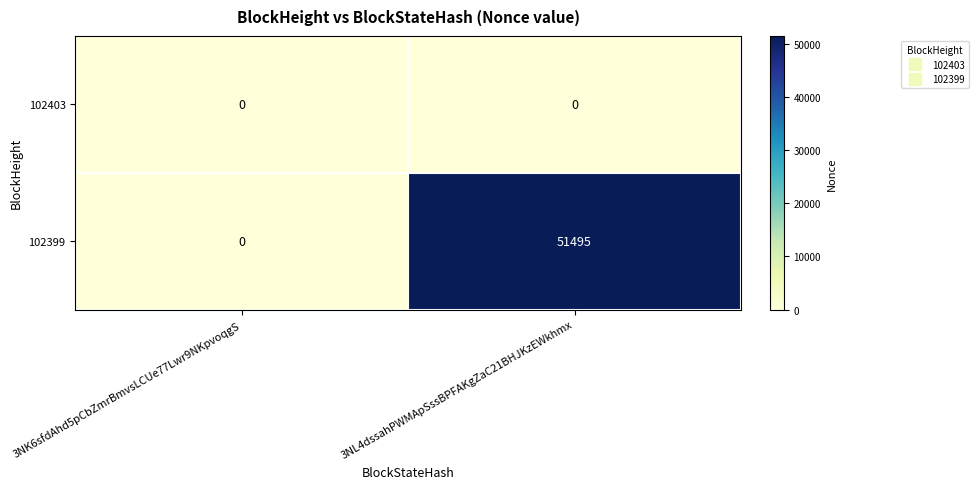

Reading left to right, transcribe all the data shown in this chart.

102403: 3NK6sfdAhd5pCbZmrBmvsLCUe77Lwr9NKpvoqgS=0	3NL4dssahPWMApSssBPFAKgZaC21BHJKzEWkhmx=0
102399: 3NK6sfdAhd5pCbZmrBmvsLCUe77Lwr9NKpvoqgS=0	3NL4dssahPWMApSssBPFAKgZaC21BHJKzEWkhmx=51495